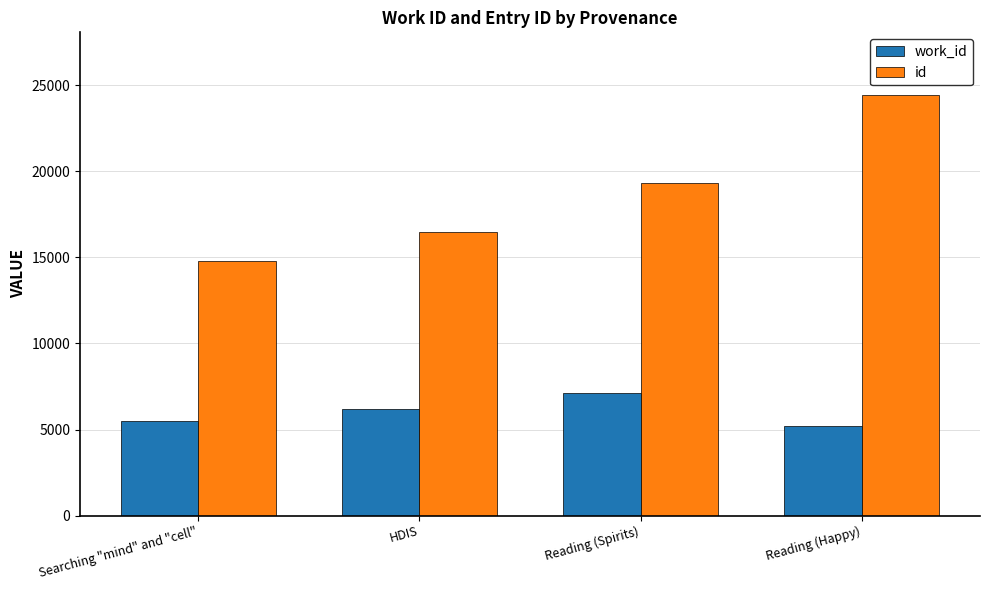

What are all the series names shown in the legend?

work_id, id